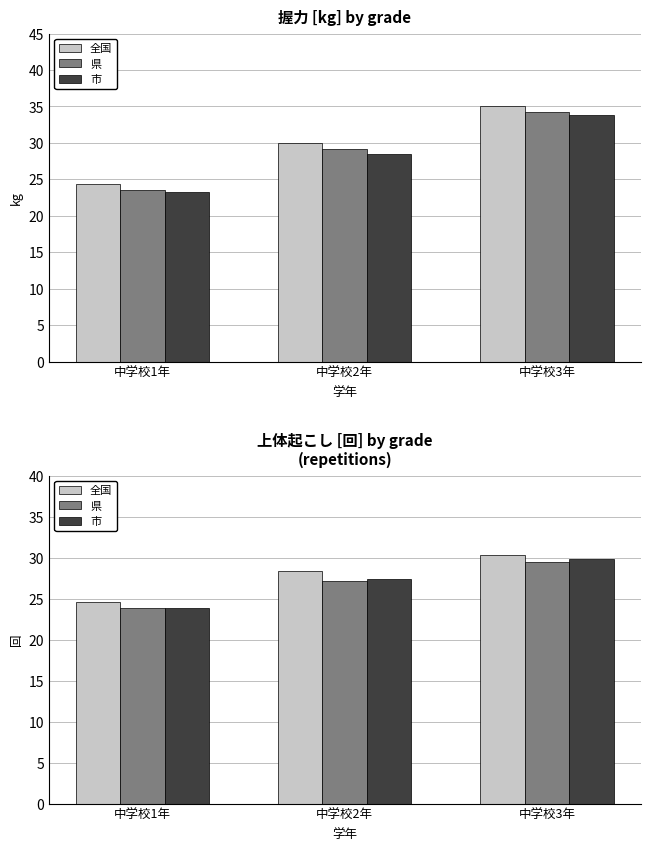

What are all the series names shown in the legend?

全国, 県, 市